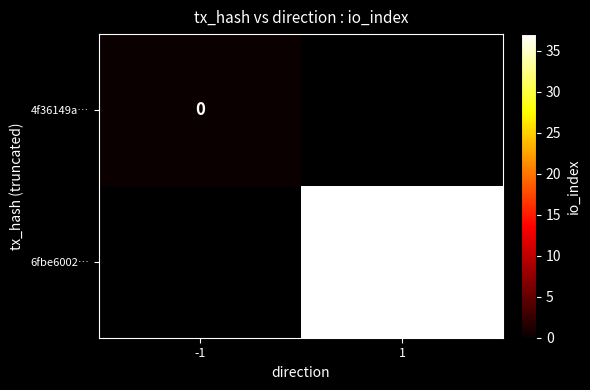

Is it true that 6fbe6002… equals 37 at 1?

True